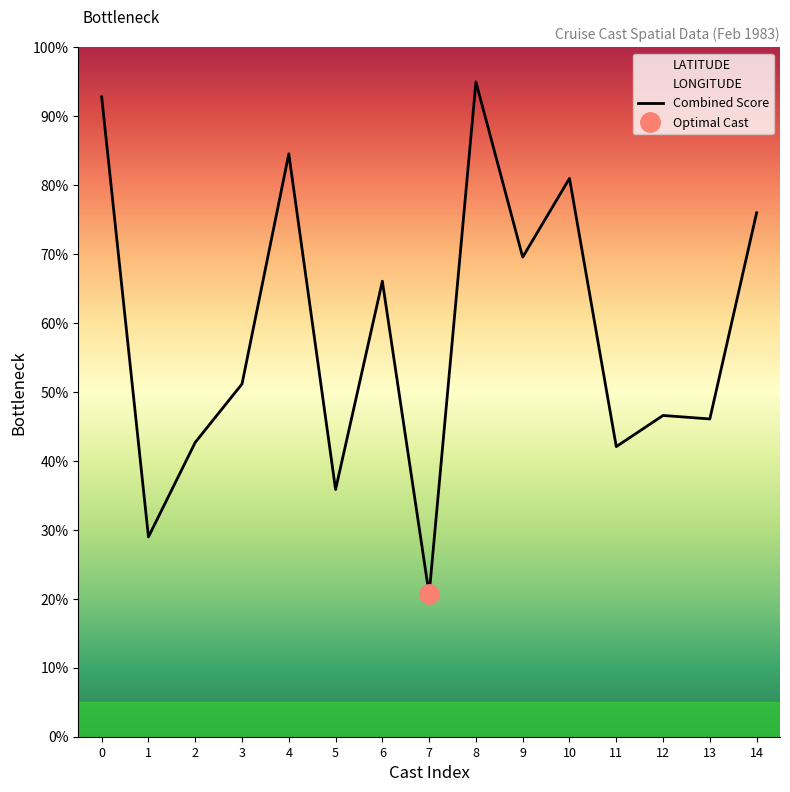

True or false: there are more than 1 points higher than both neighbors.

True